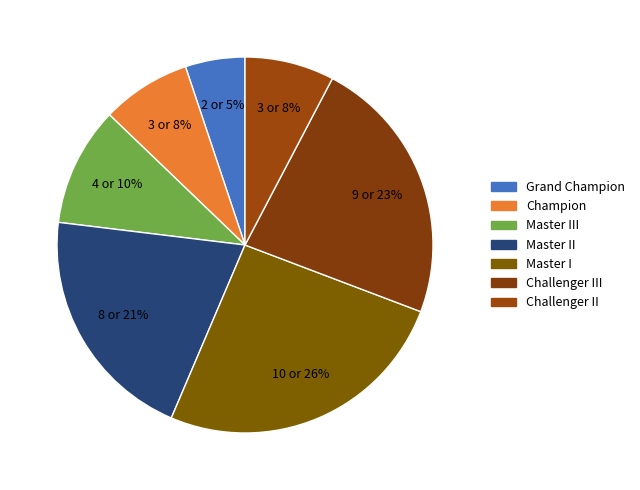

Count the number of slices in the pie.

7